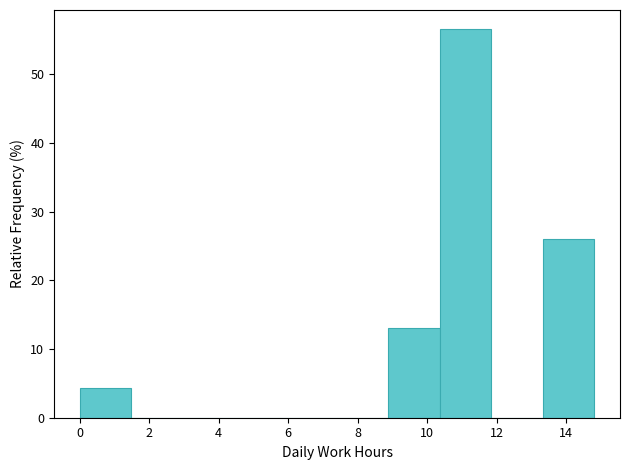

Reading left to right, list every bar in this chart as the range it spans on the x-axis followed by its height. Neither the bar edges nor the heights are printed on the chart, so give them approximately, as read against the axes.

0.0 to 1.4: 4
1.4 to 3.0: 0
3.0 to 4.4: 0
4.4 to 6.0: 0
6.0 to 7.4: 0
7.4 to 8.8: 0
8.8 to 10.4: 13
10.4 to 11.8: 57
11.8 to 13.4: 0
13.4 to 14.8: 26